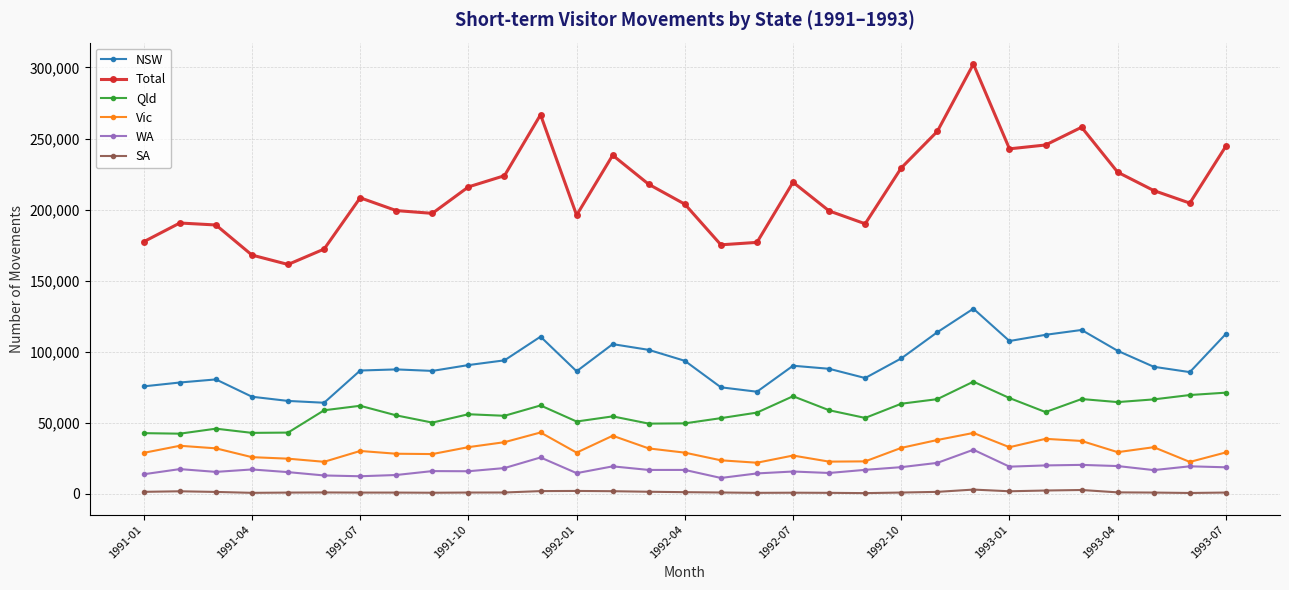

What is the maximum value for Total?

302400